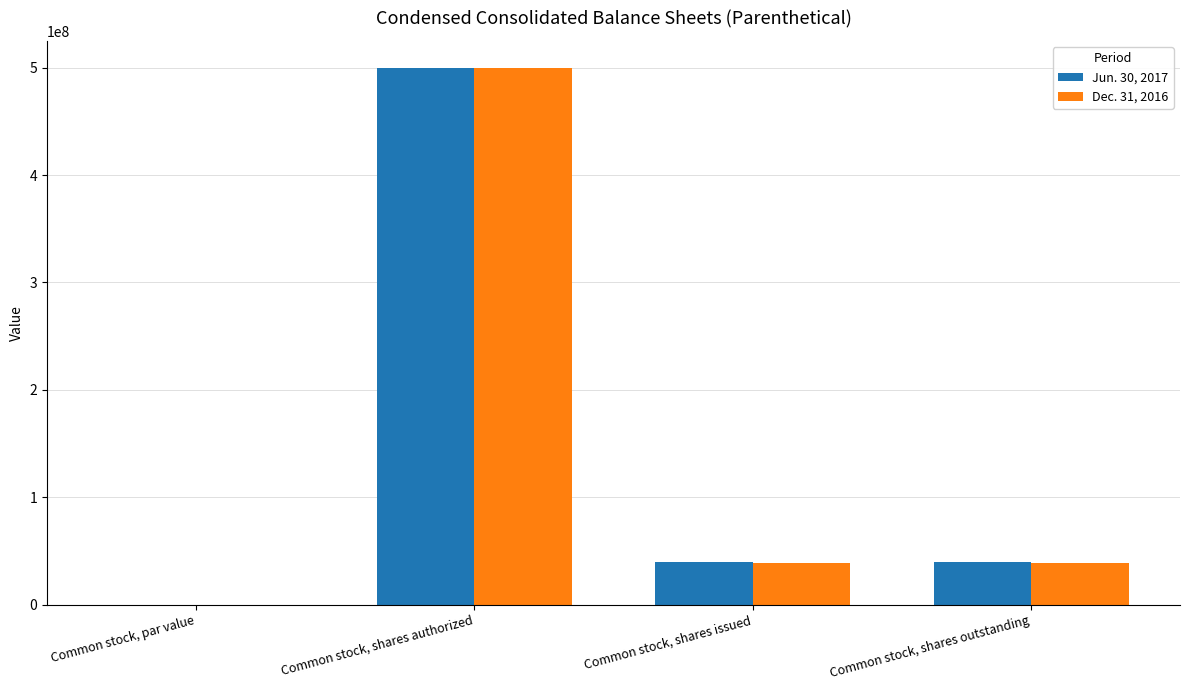

What is the sum of all Dec. 31, 2016 values?

577579000.0